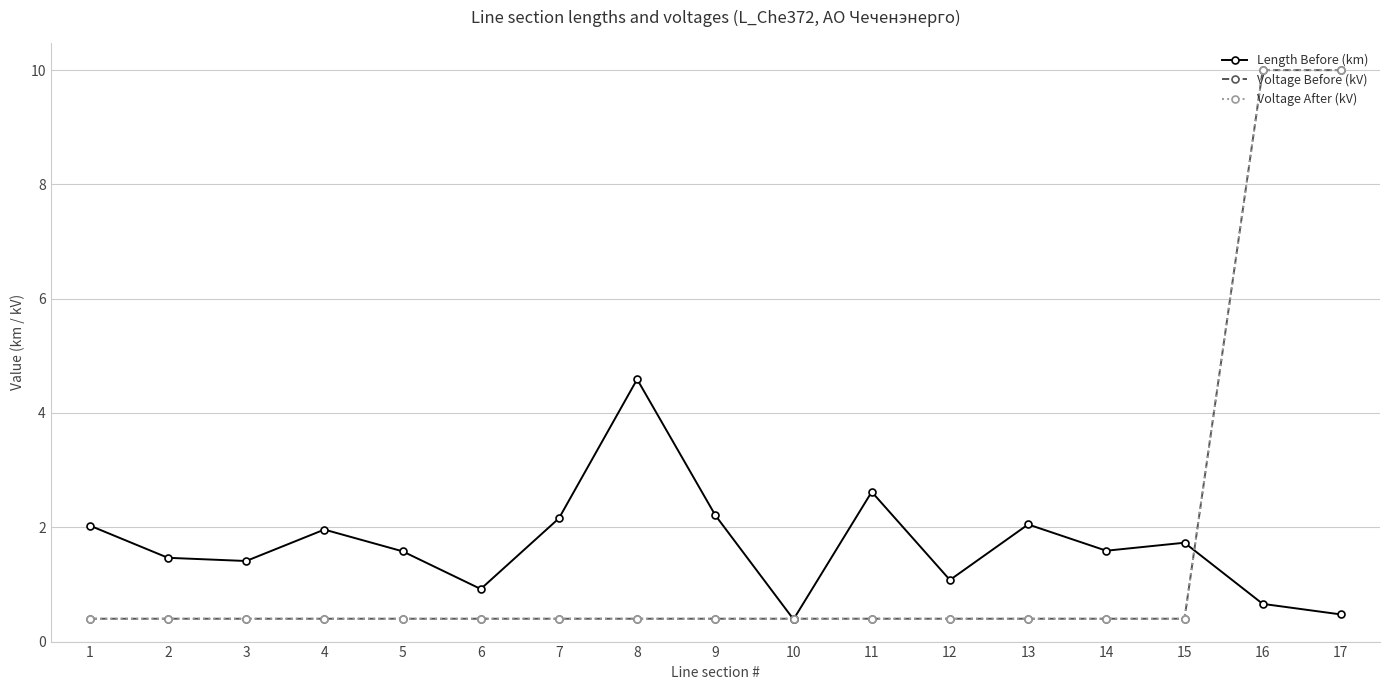

Does the chart have visible grid lines?

Yes